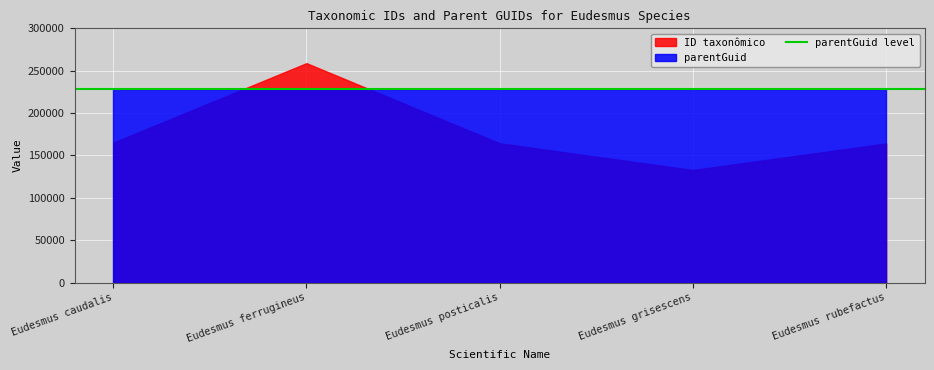

Reading left to right, what are all the values shown in this chart?

ID taxonômico: 165117	258912	164341	132839	164177
parentGuid: 228307	228307	228307	228307	228307